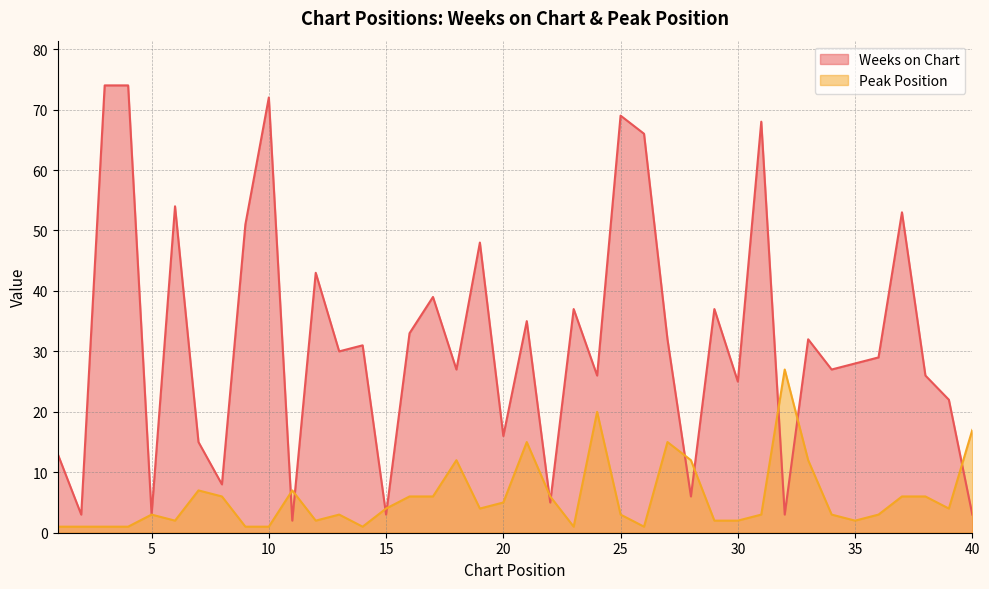

Where does the Weeks on Chart series first go above 30?

3